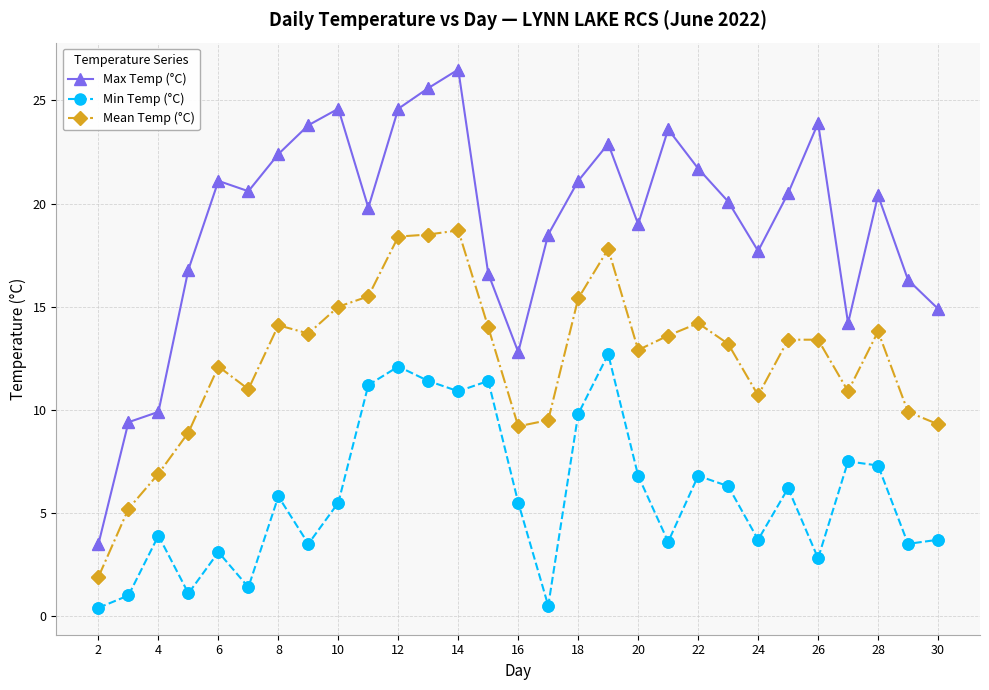

Which series has the largest total across all categories?

Max Temp (°C)